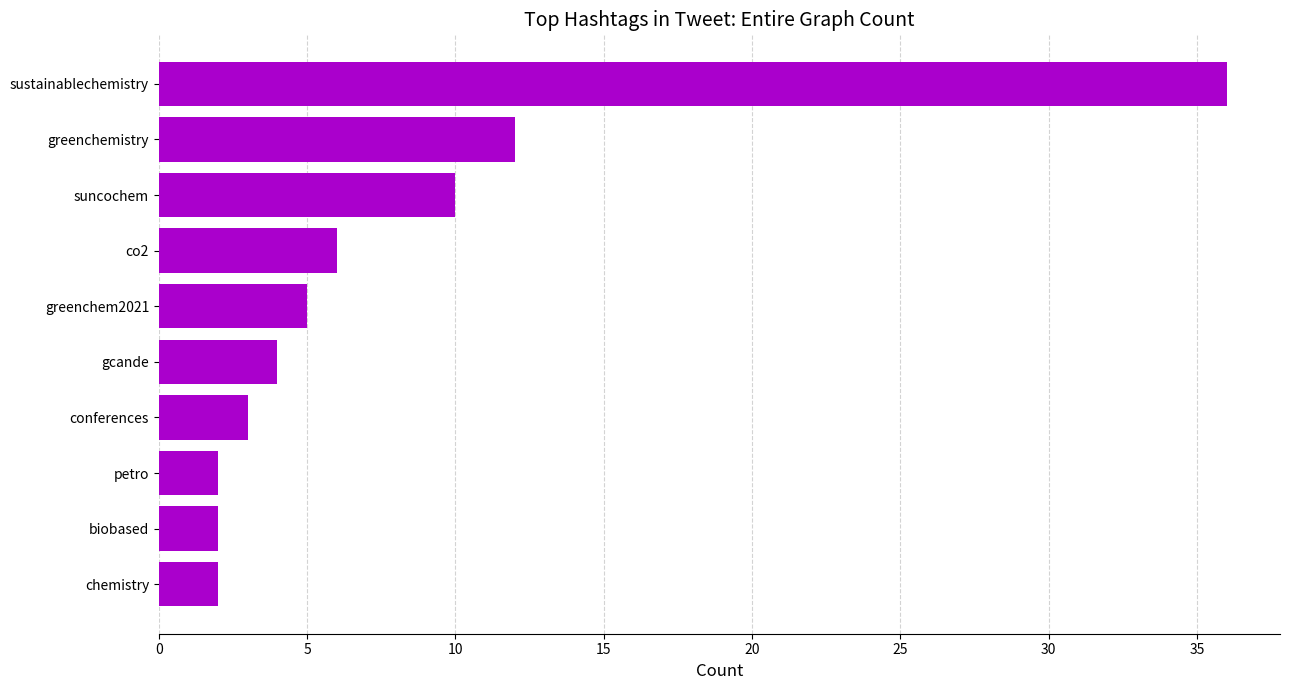

Are the bars horizontal?

Yes